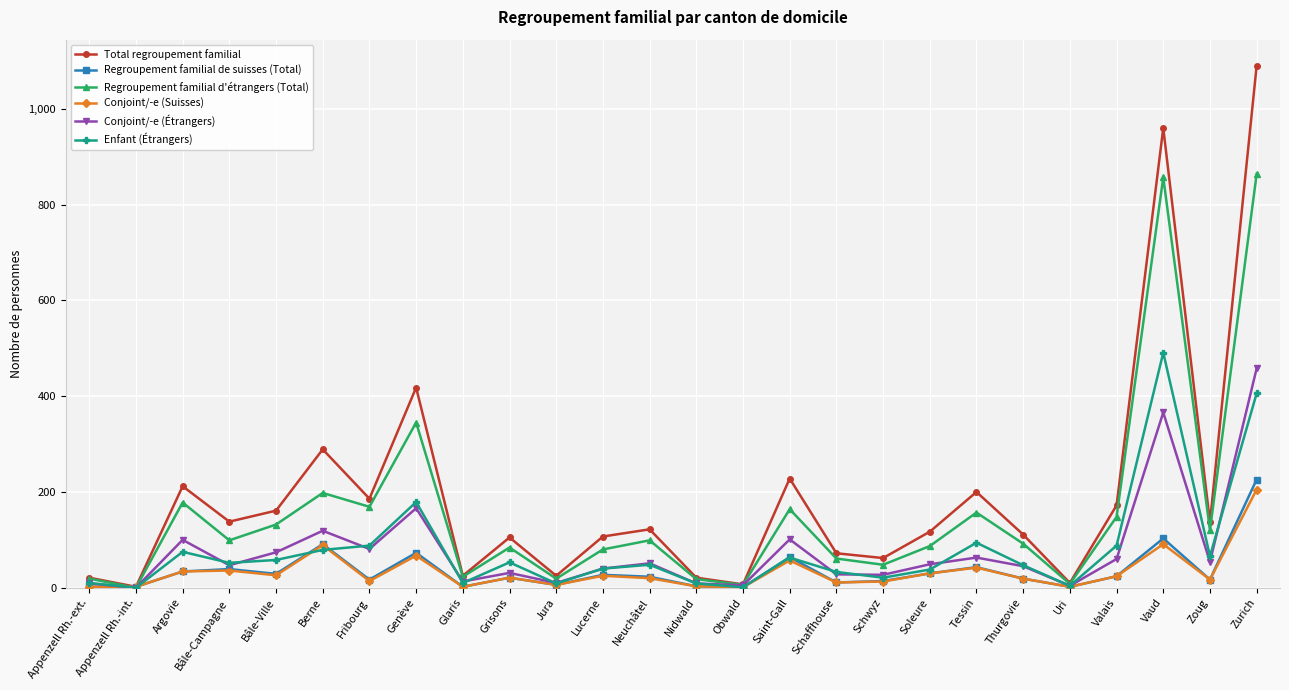

The Enfant (Étrangers) series shows 9 at Nidwald. True or false?

True